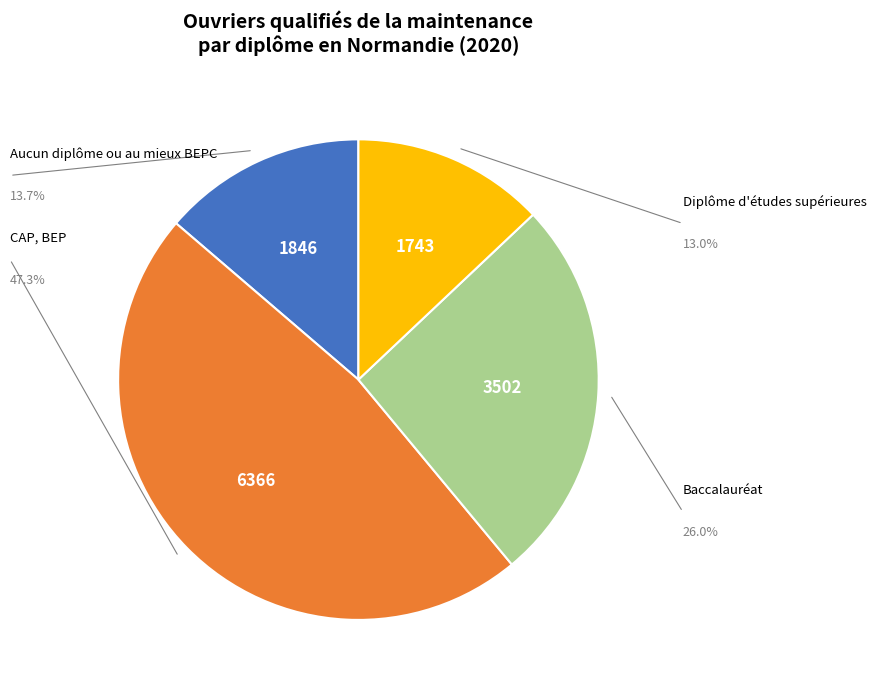

Rank the categories by value from highest to lowest.

CAP, BEP, Baccalauréat, Aucun diplôme ou au mieux BEPC, Diplôme d'études supérieures